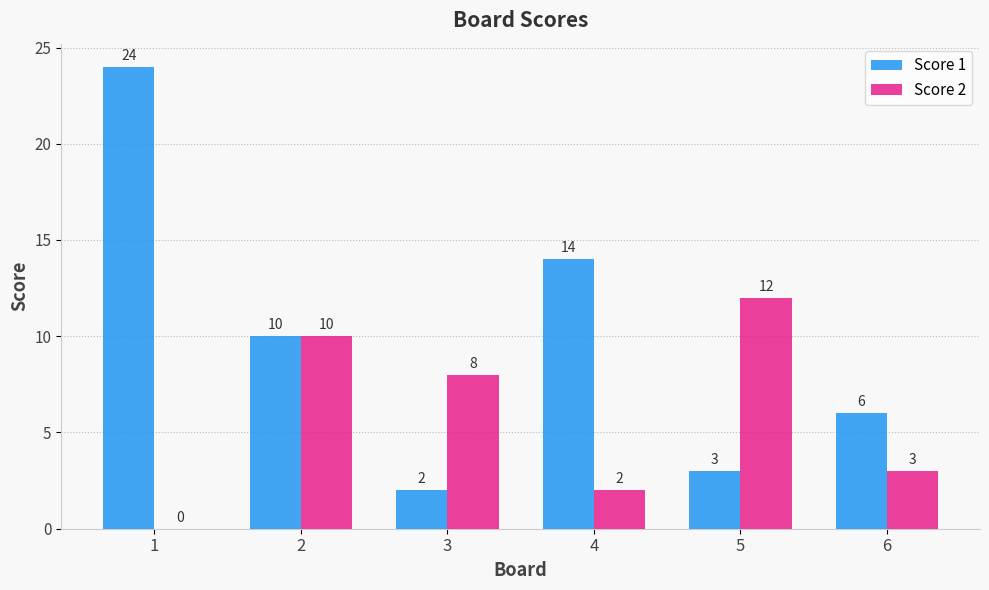

How many categories are shown in the chart?

6